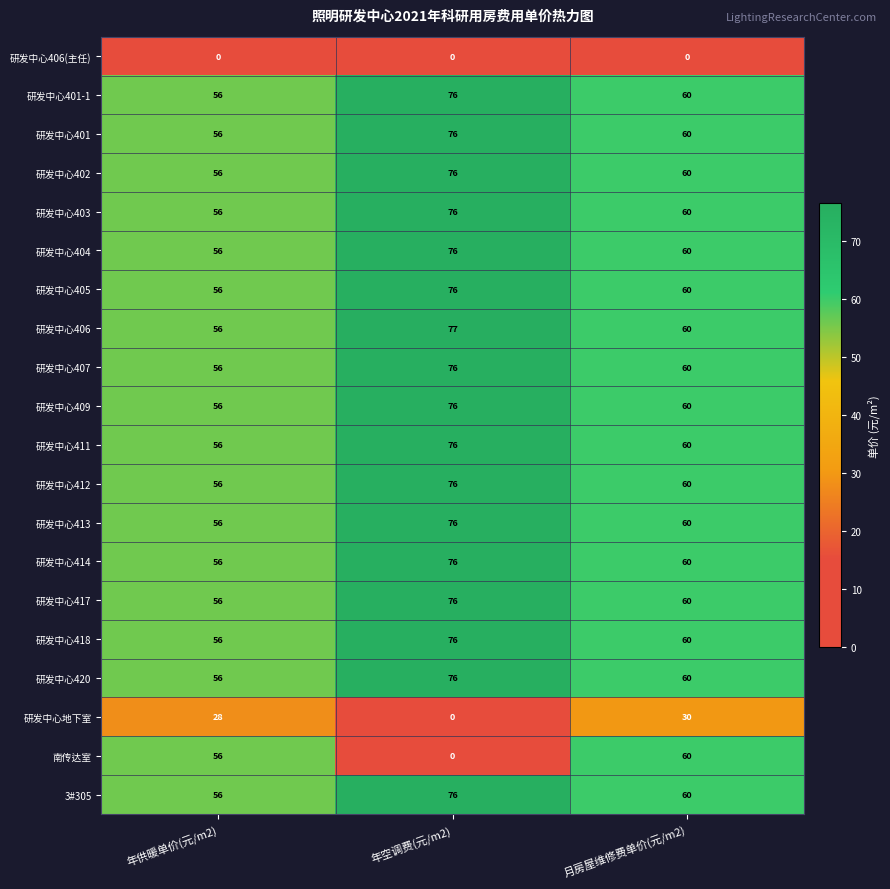

What is the difference between the highest and lowest values at 年供暖单价(元/m2)?

56